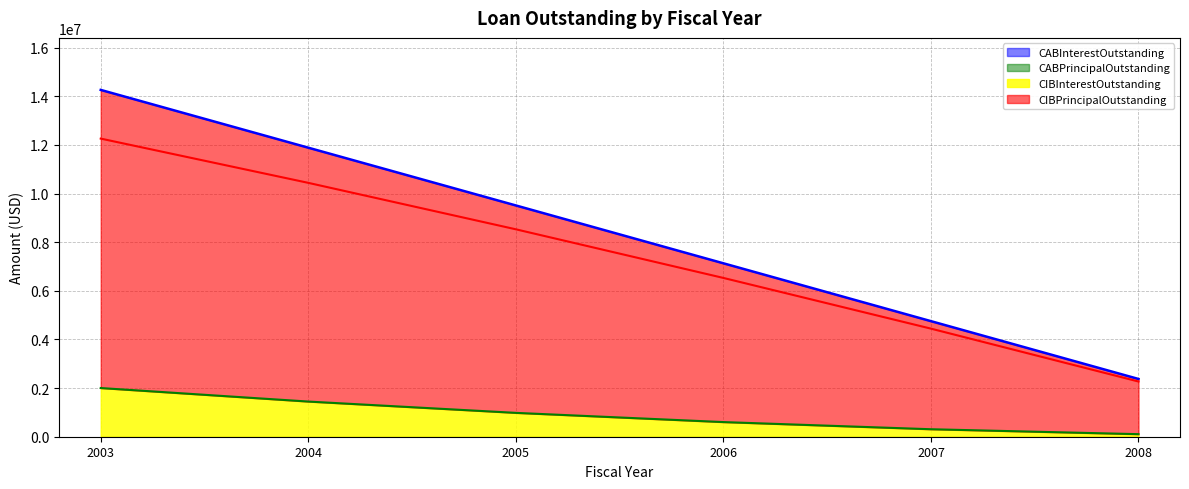

Which category has the lowest value in the CIBInterestOutstanding series?

2008